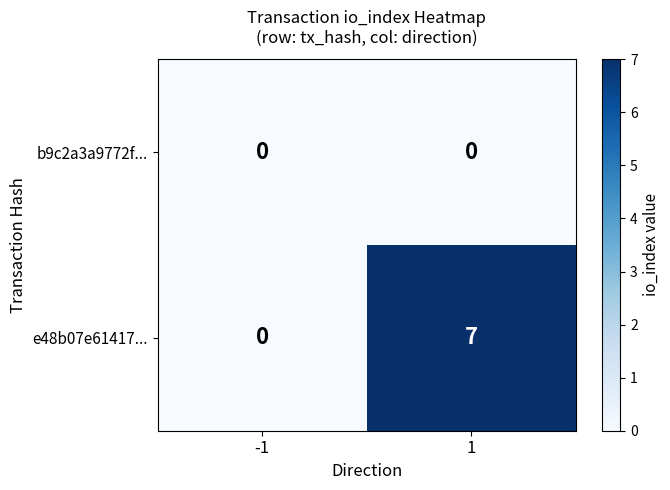

The e48b07e61417... series shows 11 at 1. True or false?

False